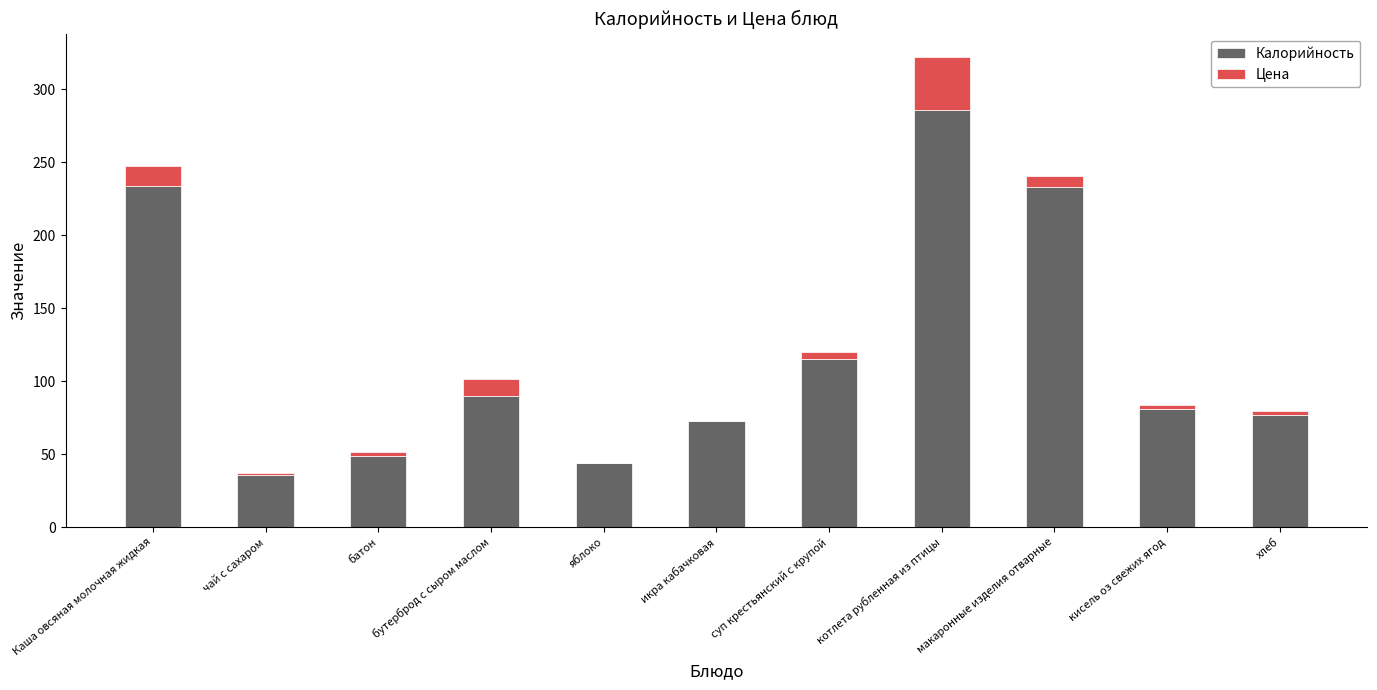

At which label is Калорийность closest to 161?

суп крестьянский с крупой